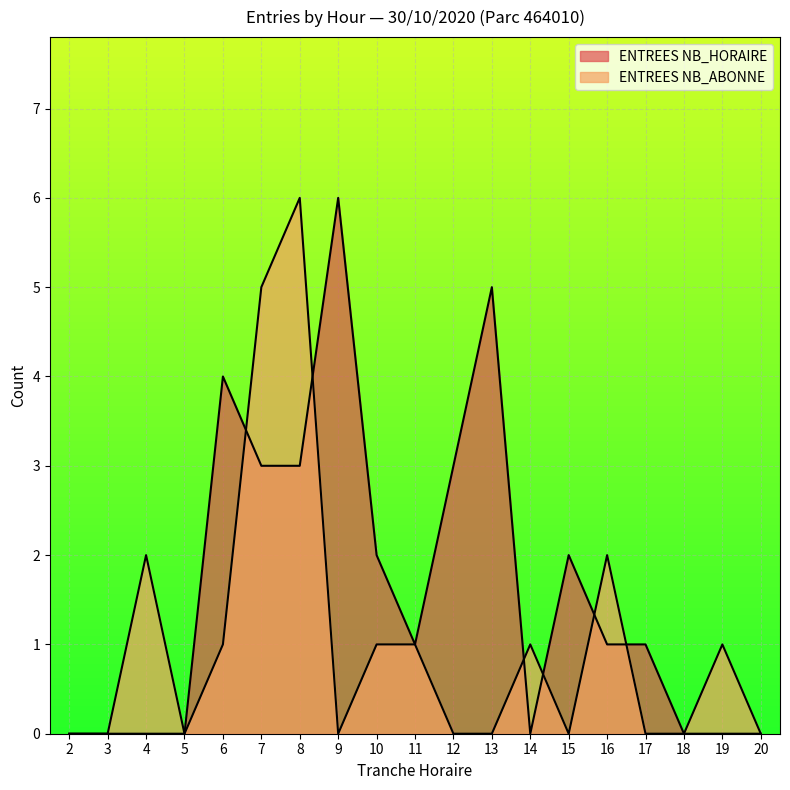

Rank the categories by ENTREES NB_ABONNE value from lowest to highest.

2, 3, 5, 9, 12, 13, 15, 17, 18, 20, 6, 10, 11, 14, 19, 4, 16, 7, 8